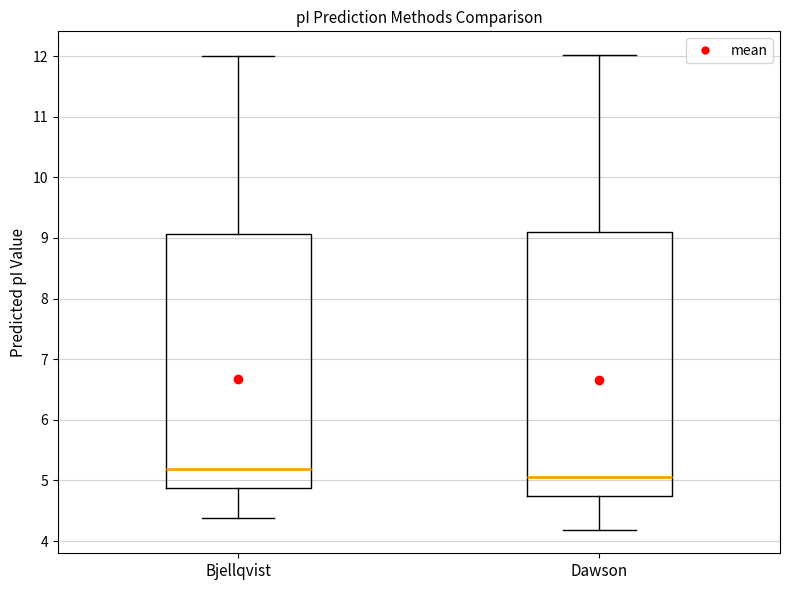

Which box has the highest median line?

Bjellqvist